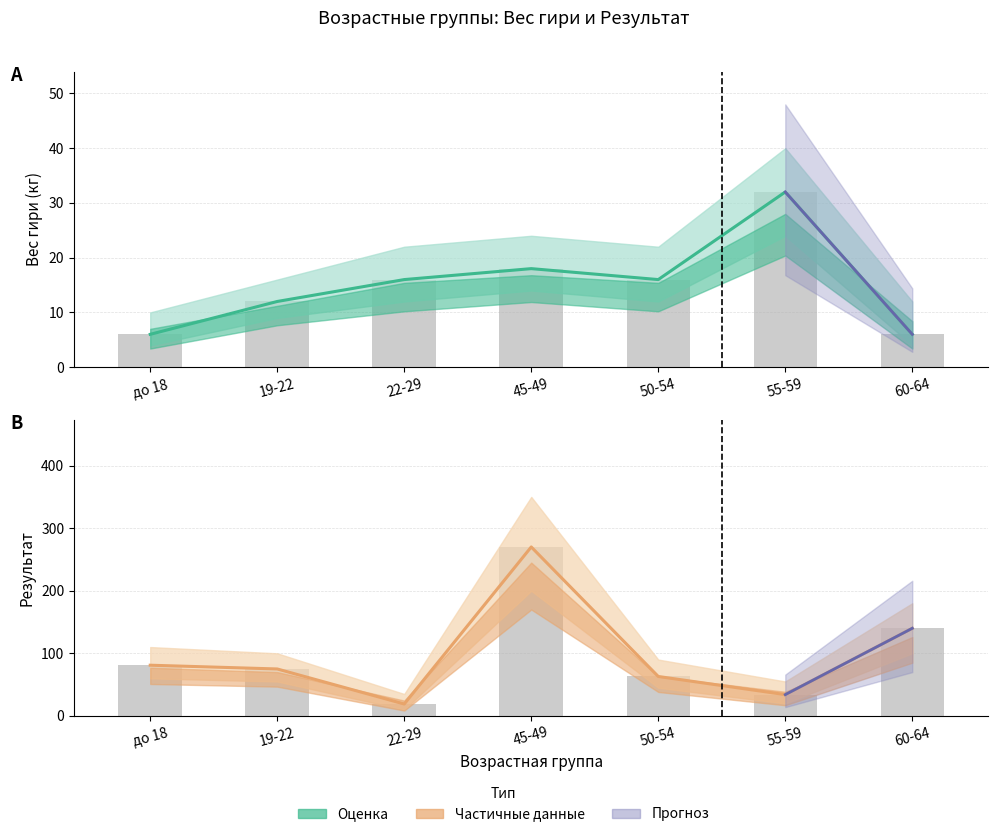

Does the chart contain any negative values?

No